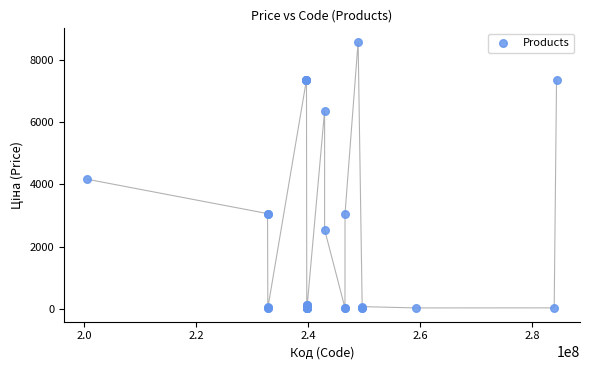

What Y value in the scatter plot is closest to 4298?

4161.8